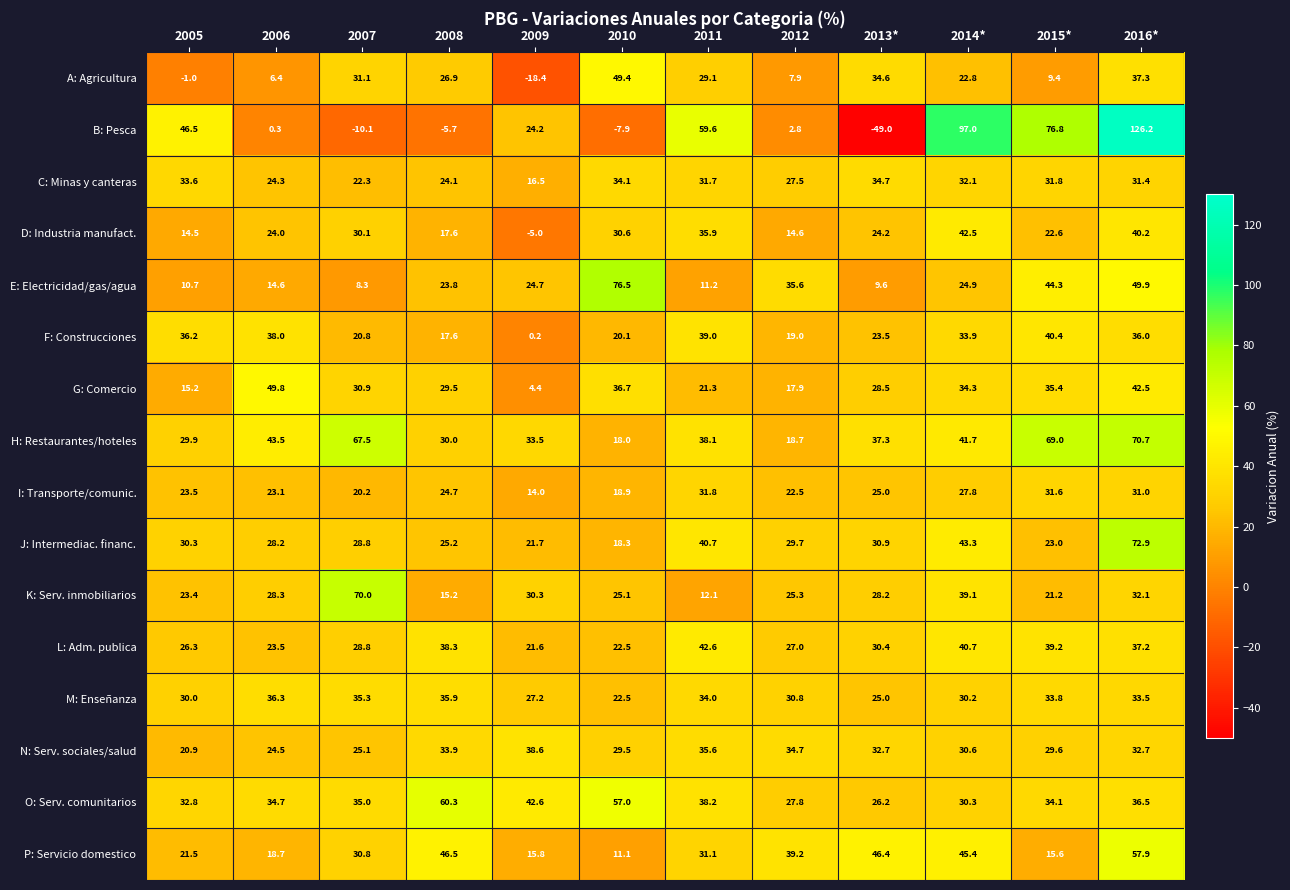

At which category does the chart reach its minimum across all series?

2013*